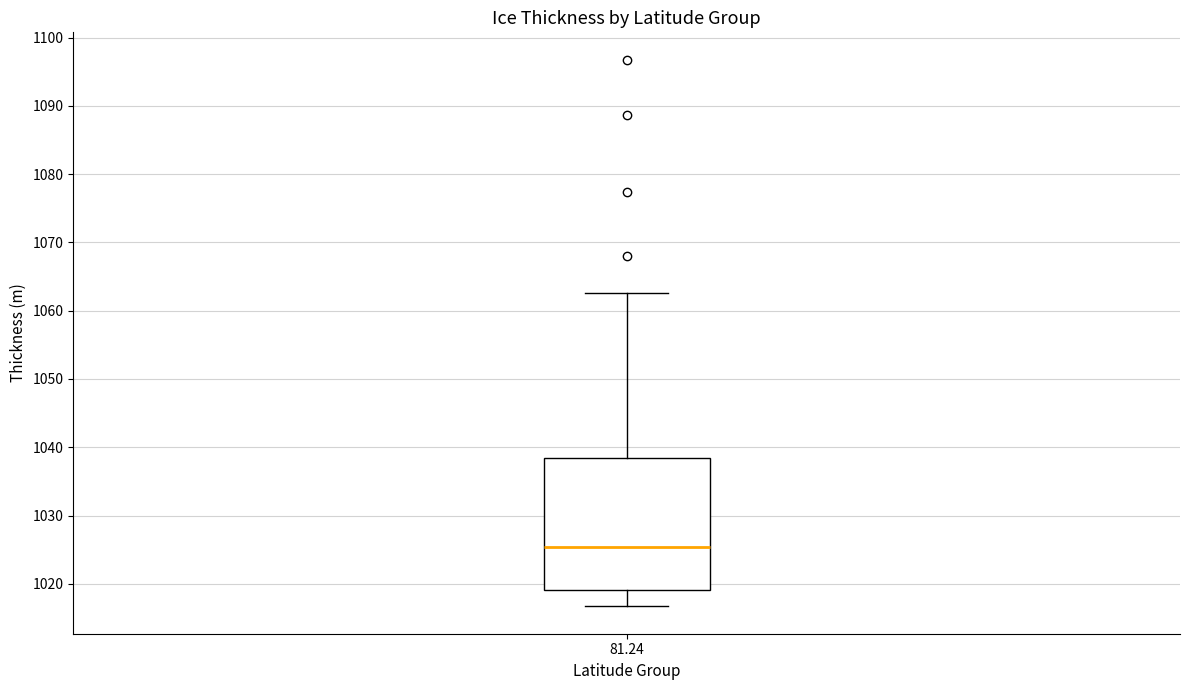

Read this box plot against the y-axis: the position of the median line, the range covered by the box, and the ends of both whiskers. The values are not printed on the chart, so give them approximately, as read against the axis.

median 1025, box 1019 to 1038, whiskers 1017 to 1063